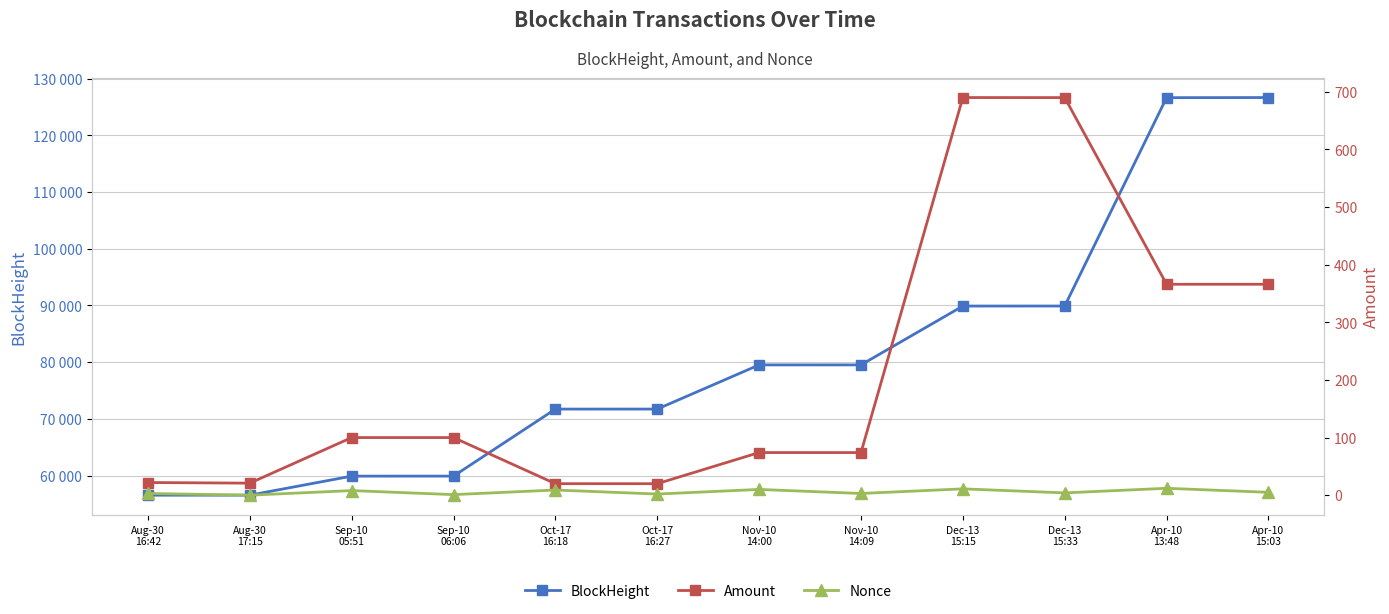

How many values in the Nonce series are below 5?

6